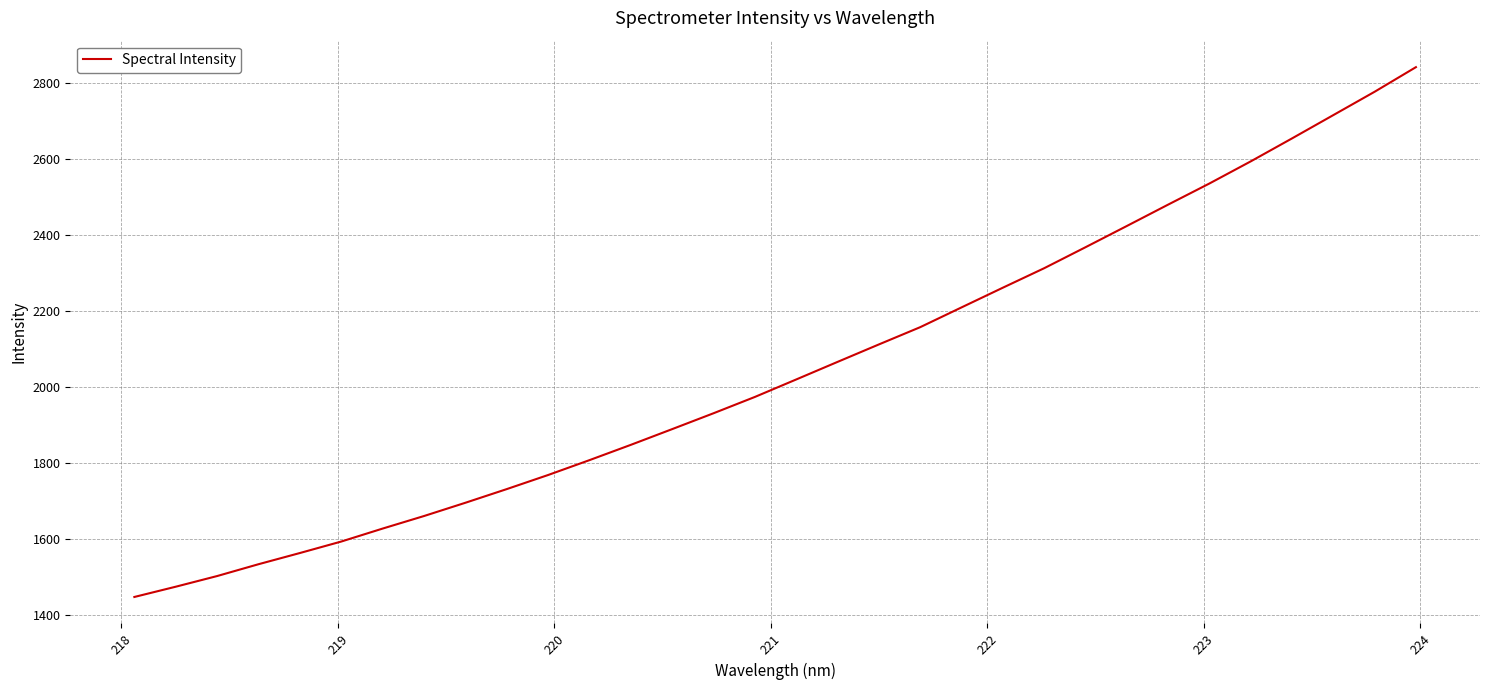

What is the greatest value displayed?

2842.6